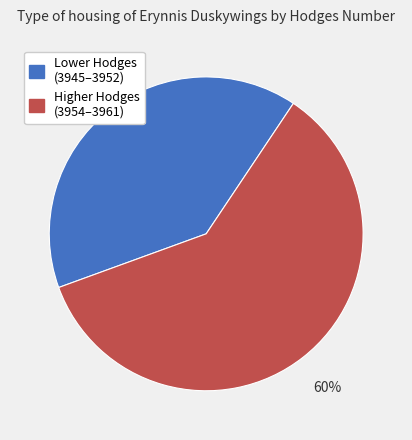

Does any single category account for the majority?

Yes